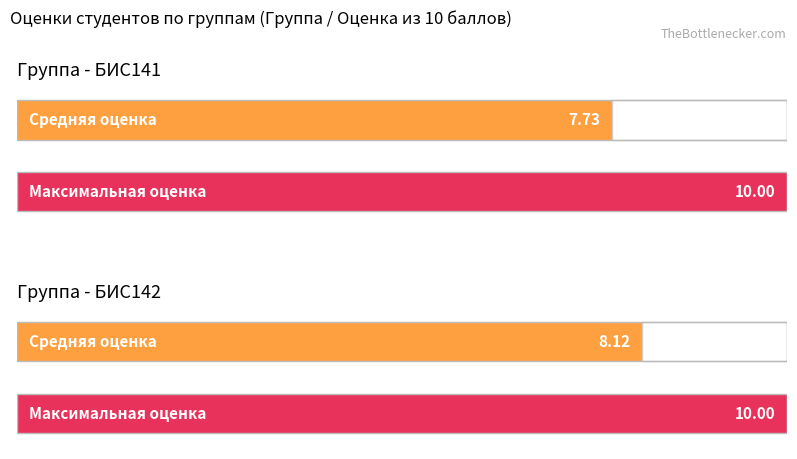

What is the sum of the Средняя оценка values at БИС142 and БИС141?

15.8